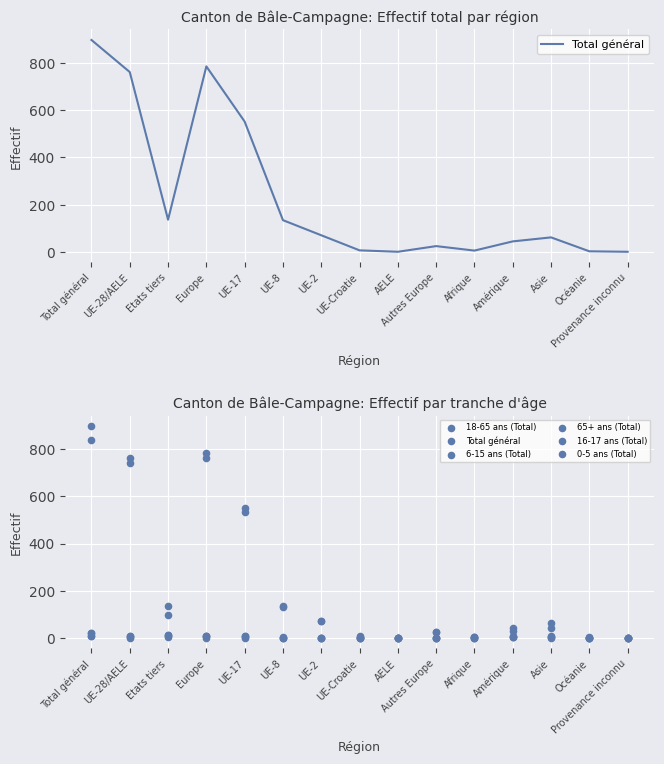

Which series has the widest spread of Y values?

Total général